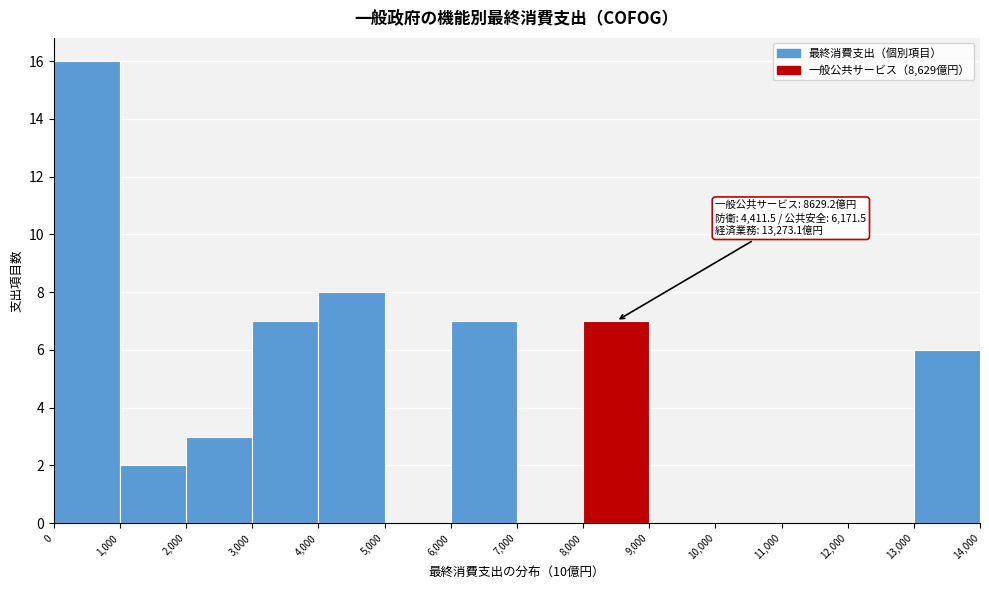

Which range on the x-axis has the tallest bar?

0 to 1,000